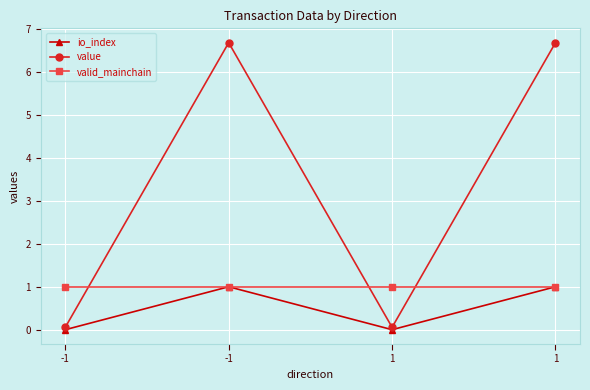

What are all the series names shown in the legend?

io_index, value, valid_mainchain